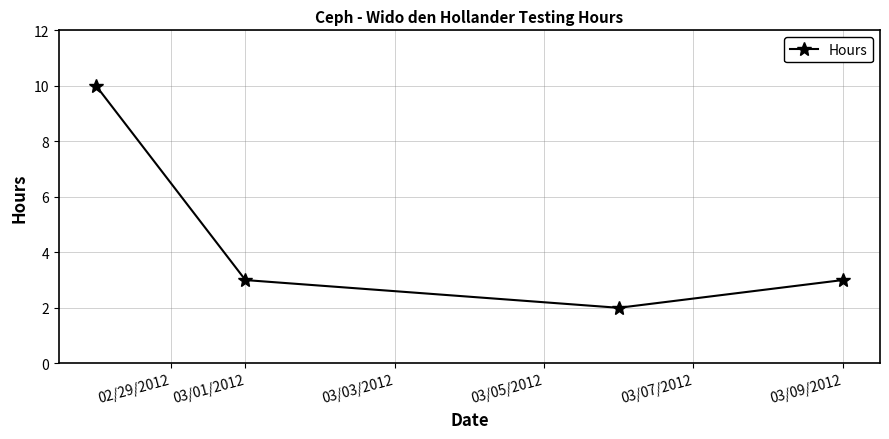

What is the value of the 4th point from the left?

3